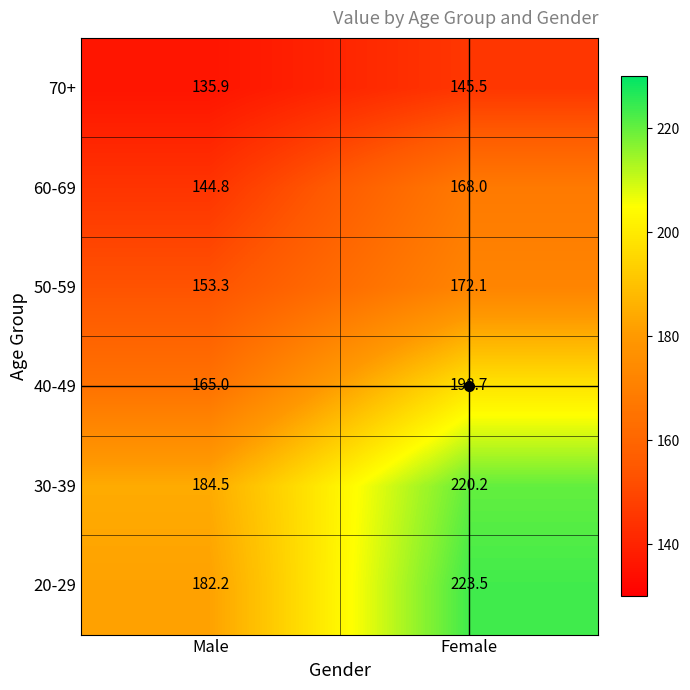

Where is 50-59 nearest to the value 162?

Male